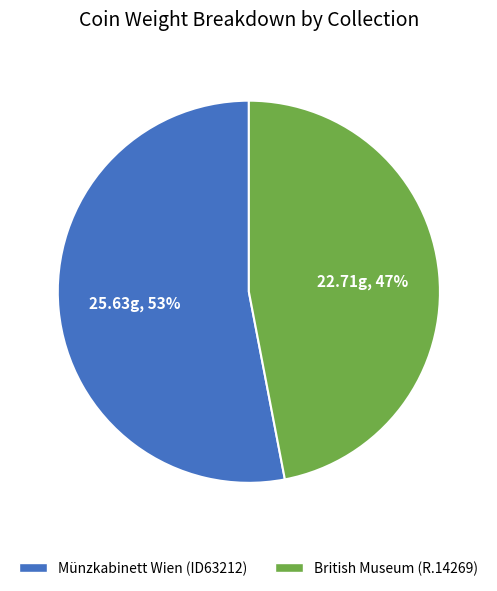

Between Münzkabinett Wien (ID63212) and British Museum (R.14269), which is larger?

Münzkabinett Wien (ID63212)